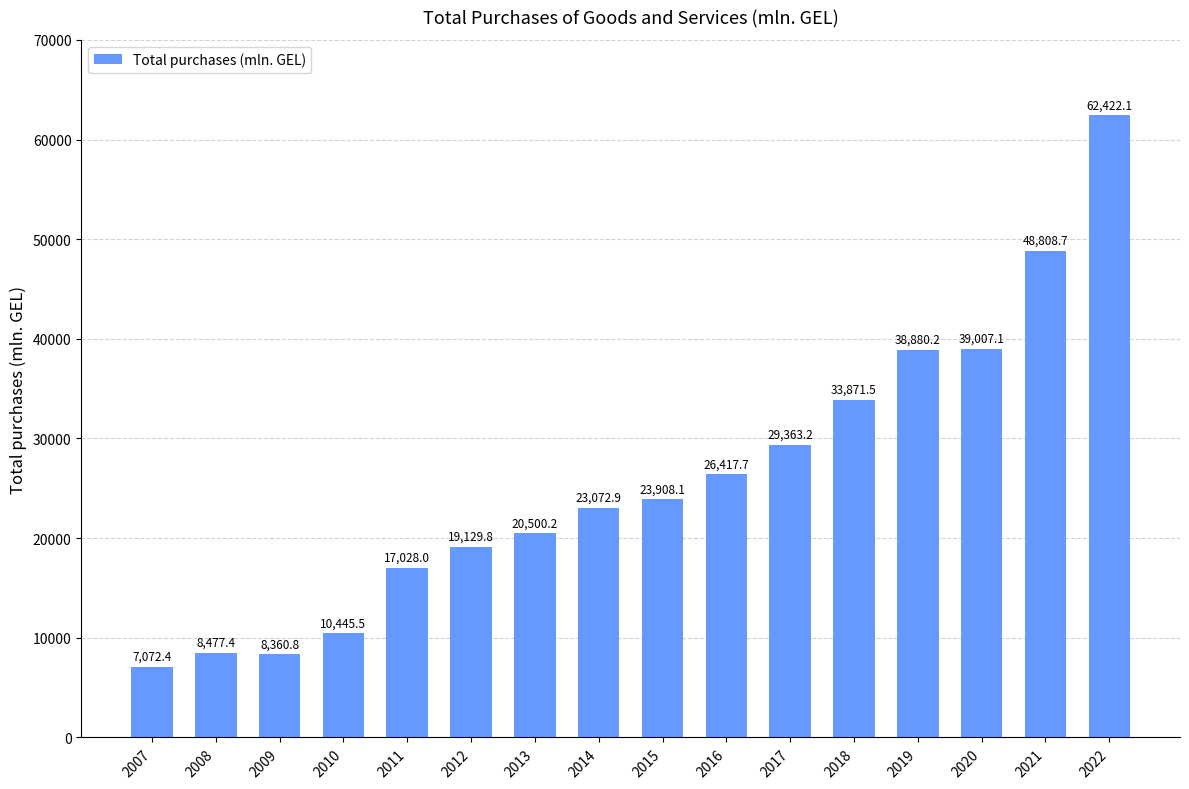

How many data points does each series have?

16